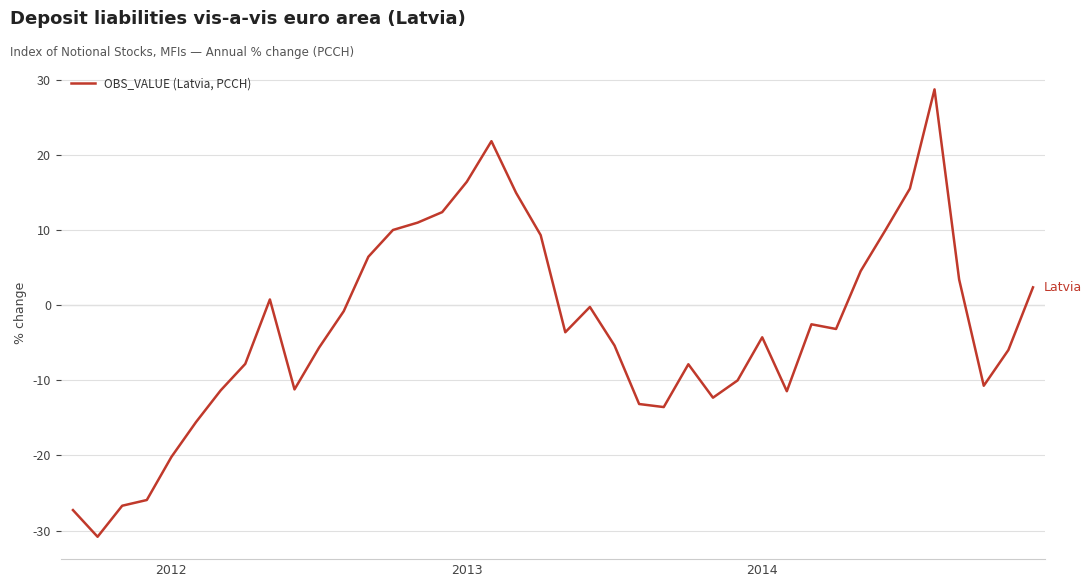

What is the difference between the maximum and minimum values?

59.5